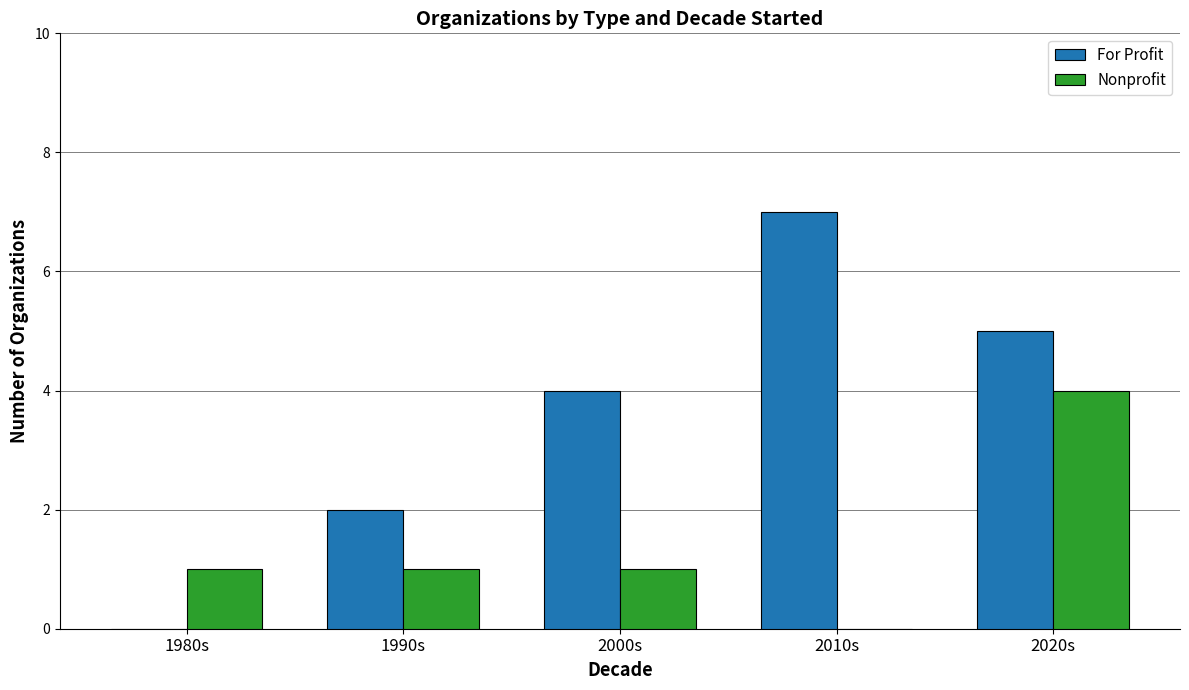

The value of Nonprofit at 2010s is 0. True or false?

True